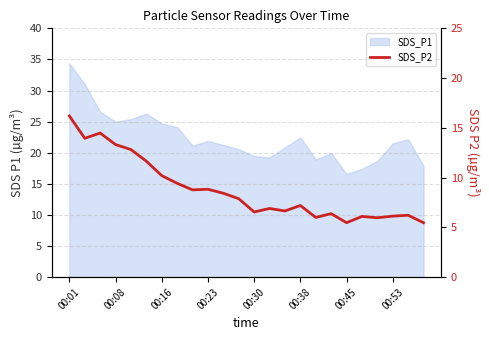

The value at 00:38 is 11.7. True or false?

True